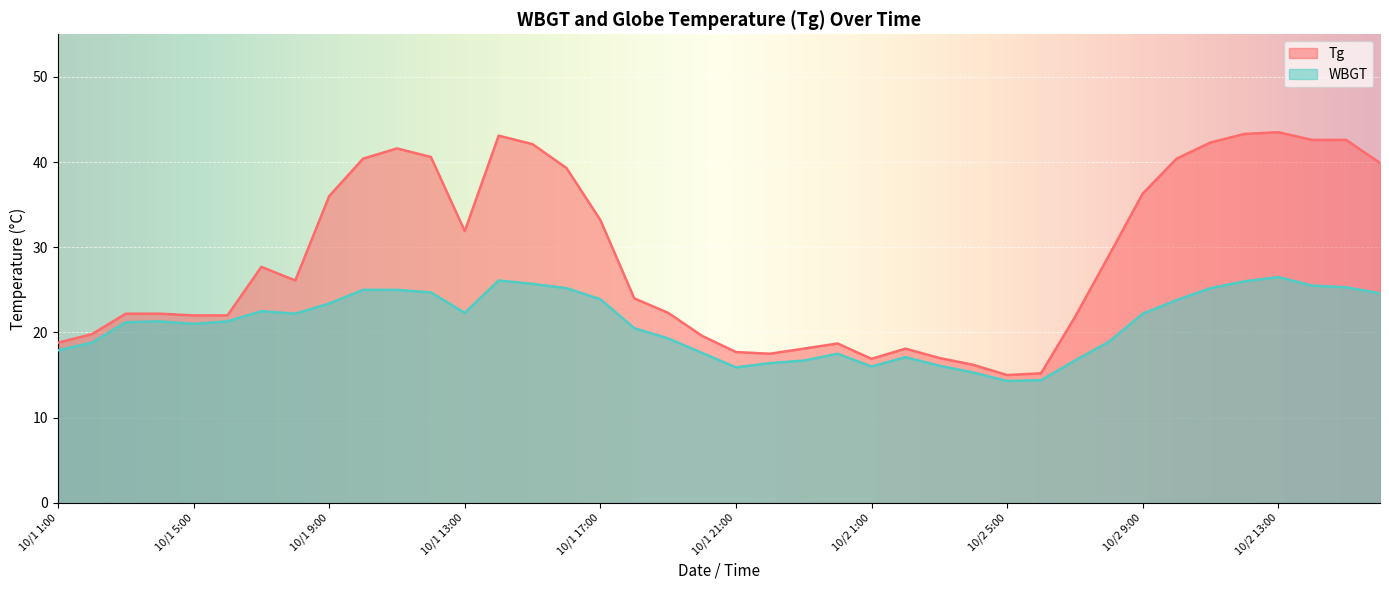

What is the greatest value displayed?

43.5